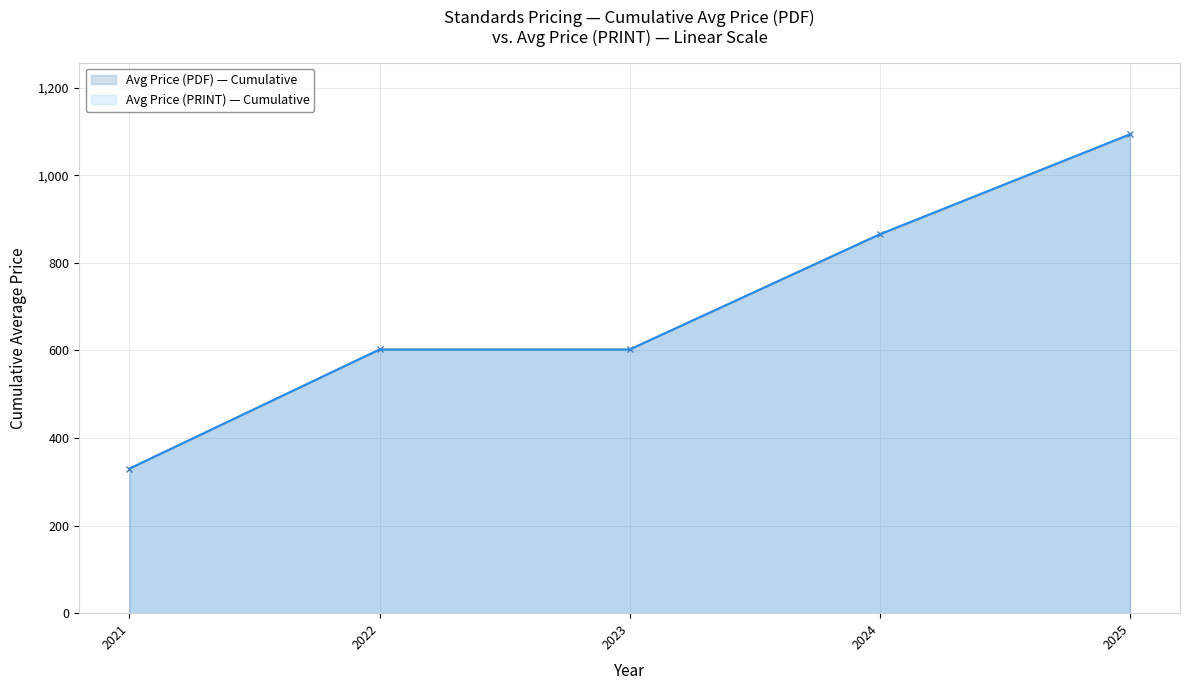

Which series has the largest total across all categories?

Avg Price (PDF)